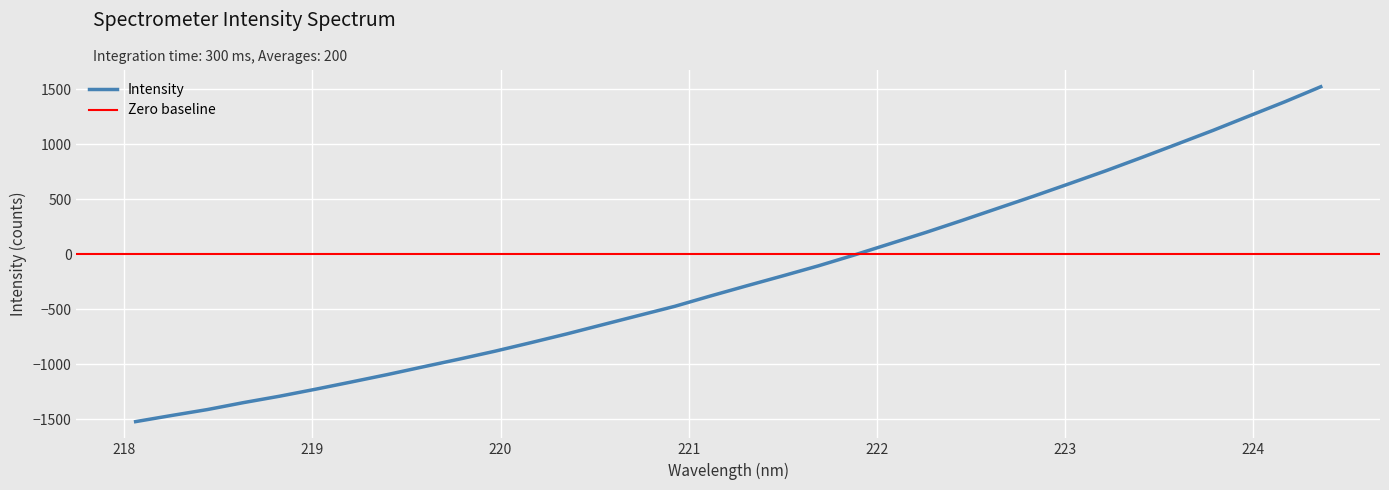

What is the minimum value shown in the chart?

-1523.2